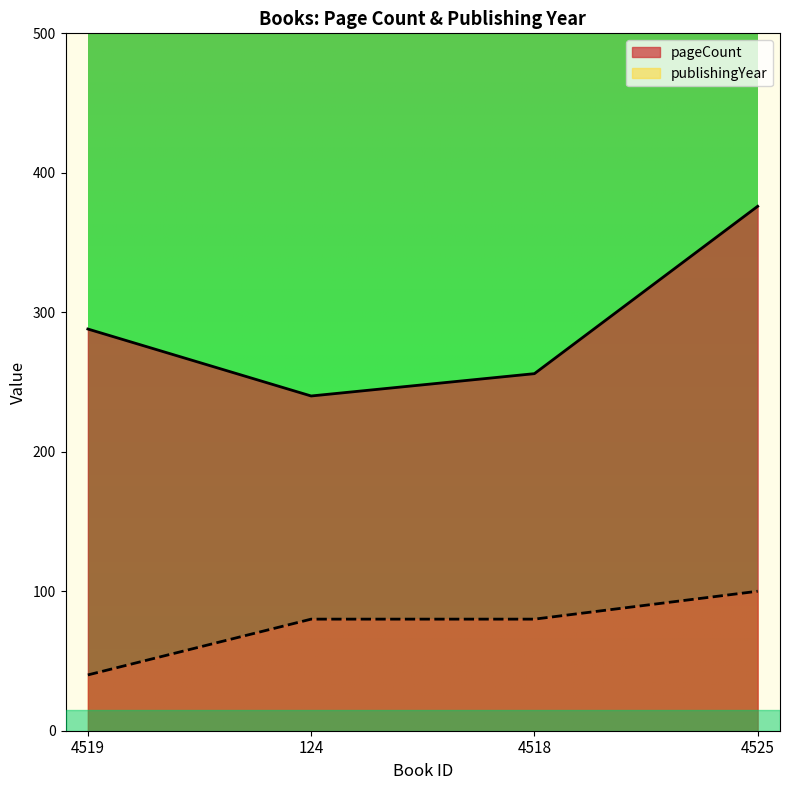

Reading left to right, transcribe all the data shown in this chart.

pageCount: 288	240	256	376
publishingYear: 40	80	80	100